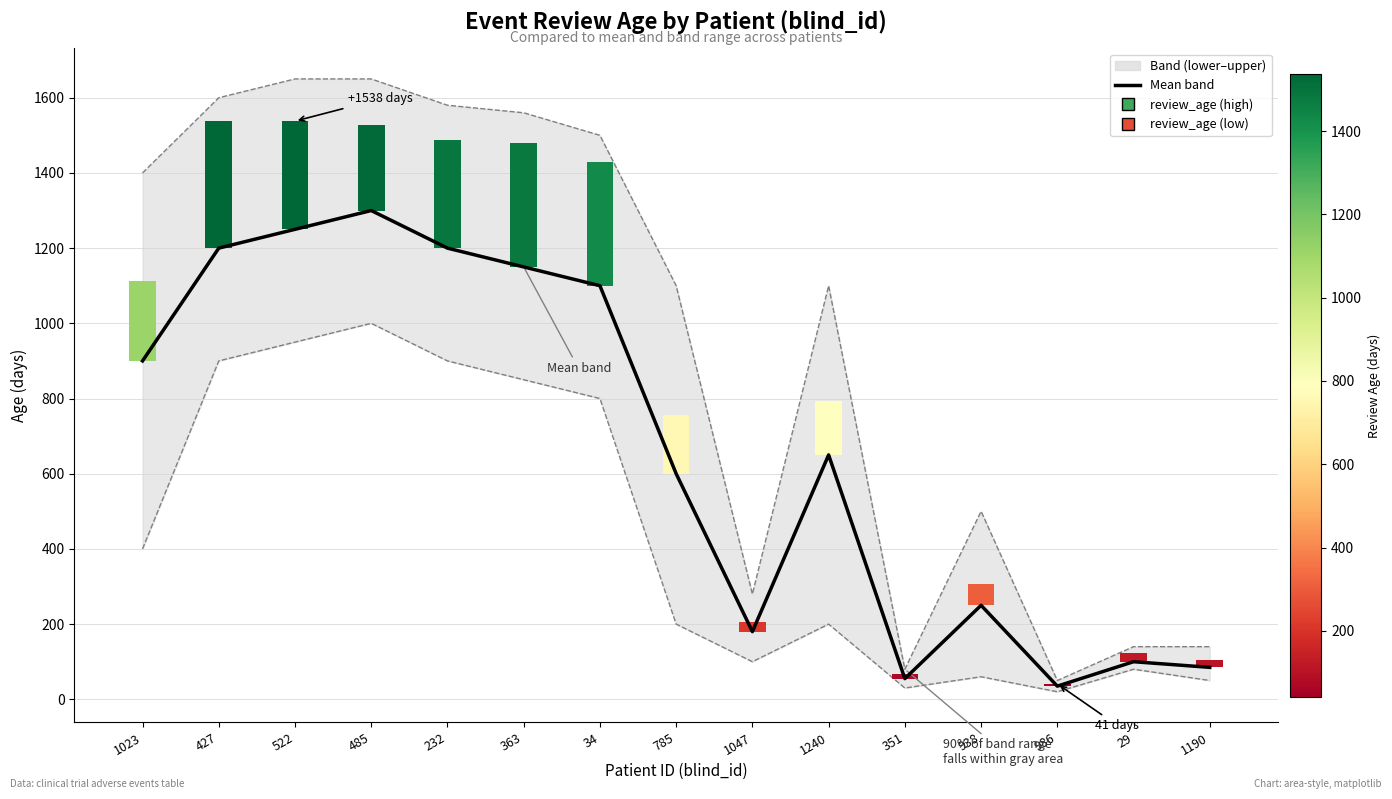

What position from the right is 1240?

6